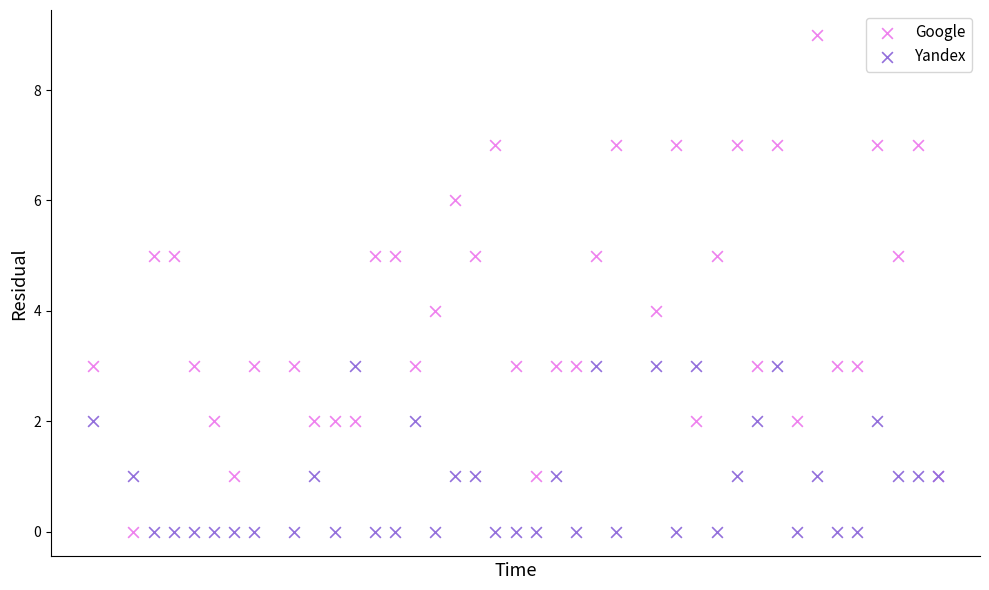

Which series has the largest Y range (max minus min)?

Google